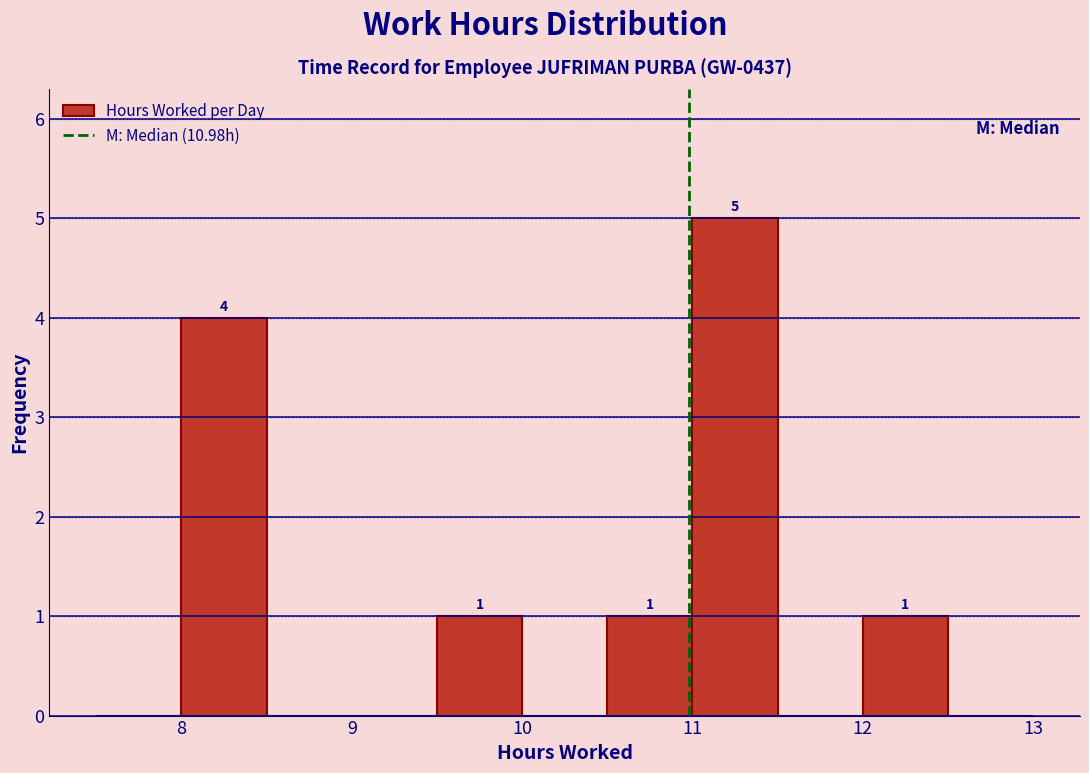

Over which range of the x-axis is the bar tallest?

11.0 to 11.5